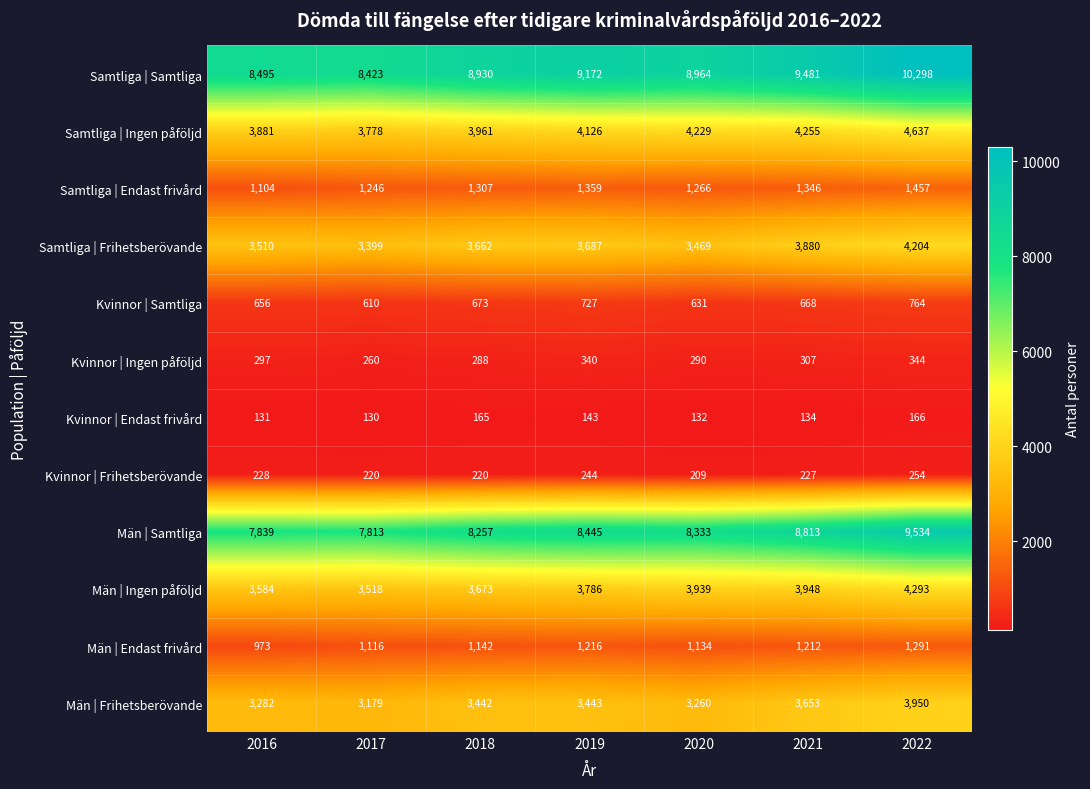

What is the difference between the Kvinnor | Samtliga values at 2019 and 2017?

117